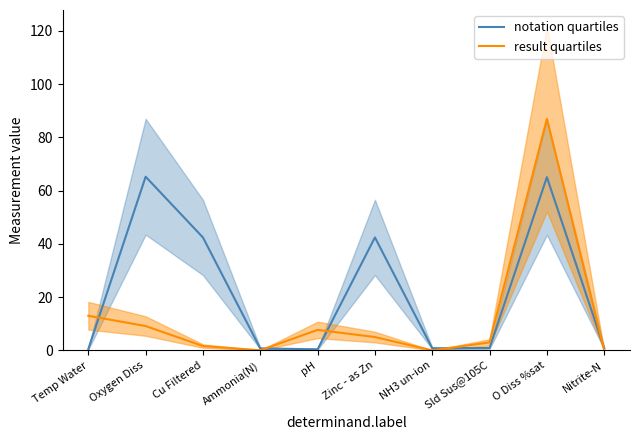

What position from the right is Temp Water?

10